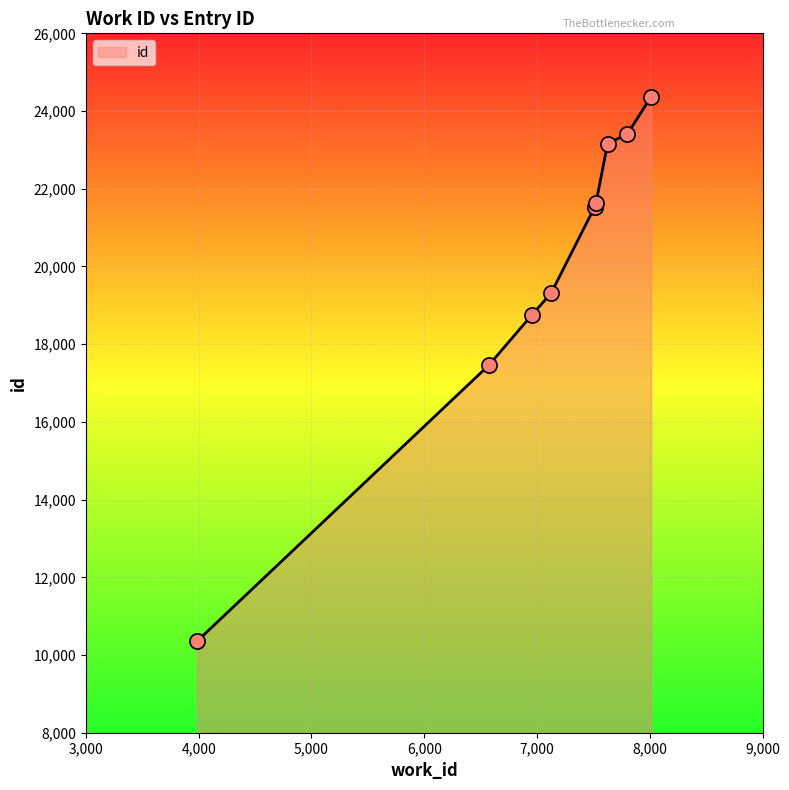

What is the ratio of the value at 6572 to the value at 8012?

0.7